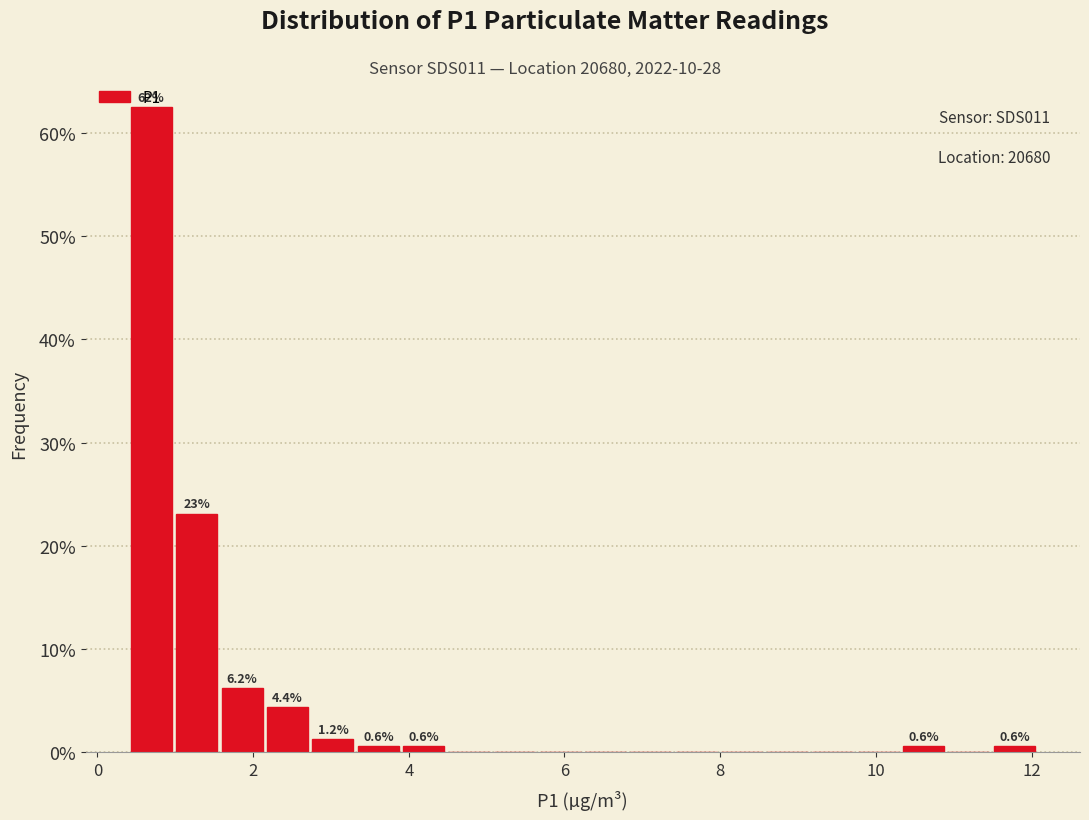

Read against the x-axis, roughly where is the centre of the tallest bar?

0.6